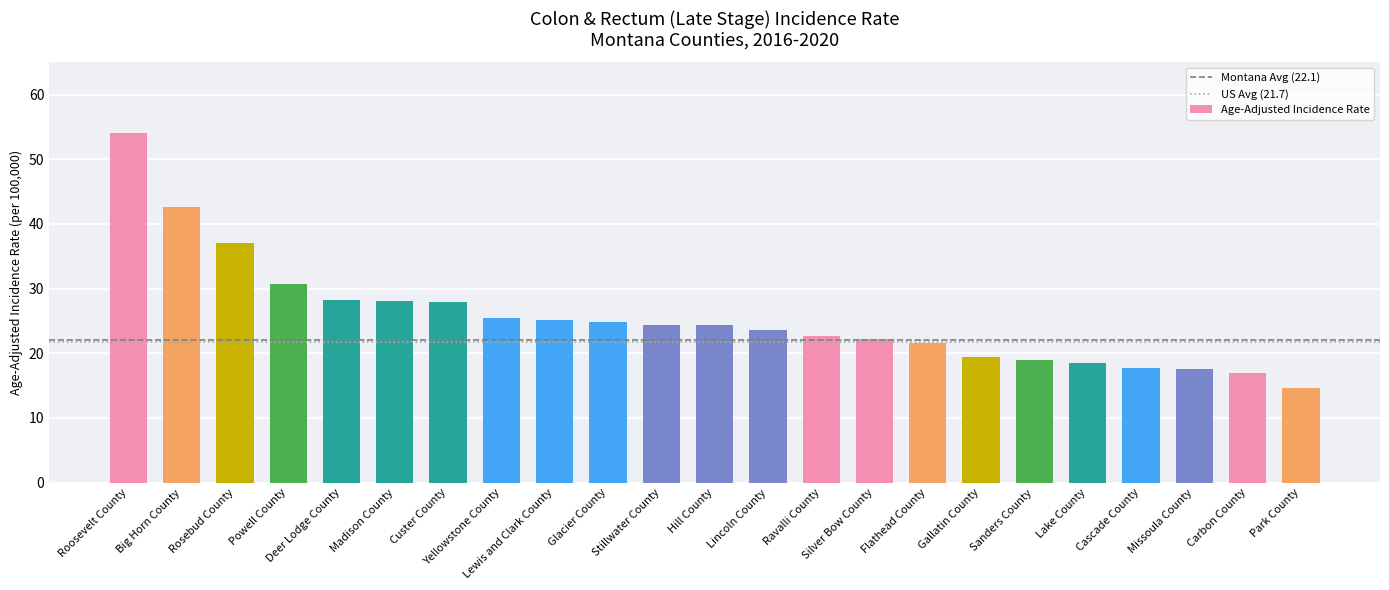

What is the average value?

25.5